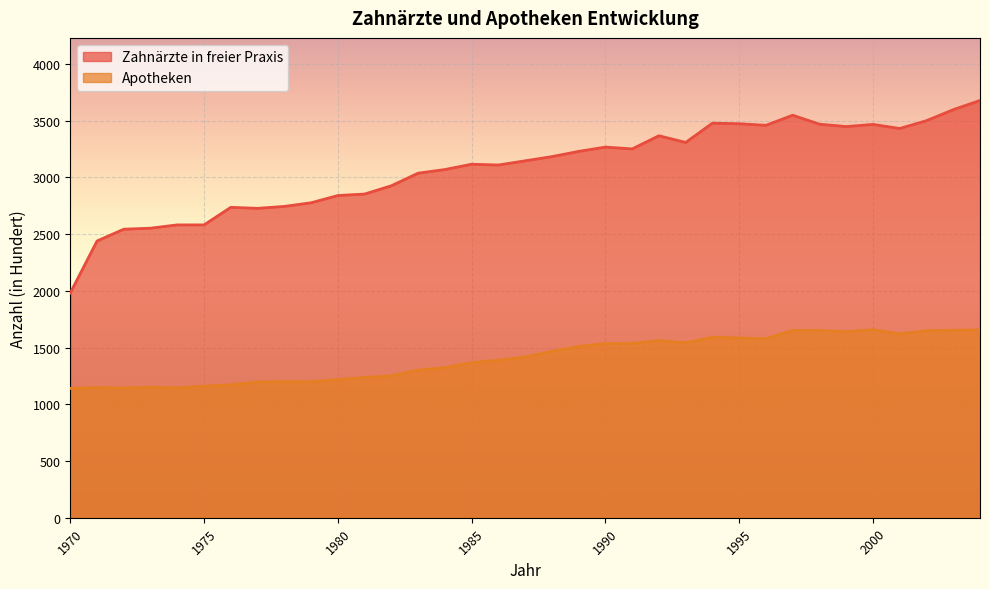

Where is the first local minimum for Apotheken?

1972